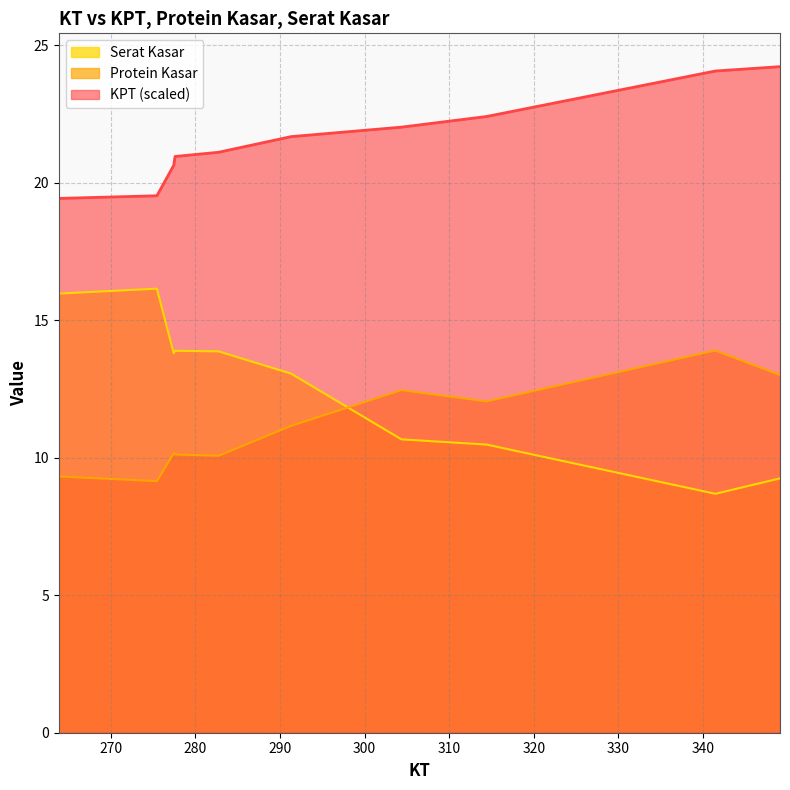

At 304.35, list the series in order from smallest to largest.

Serat Kasar, Protein Kasar, KPT